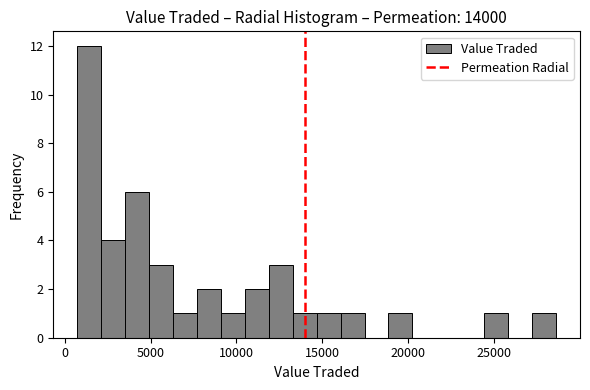

Read against the x-axis, roughly where is the centre of the tallest bar?

1500